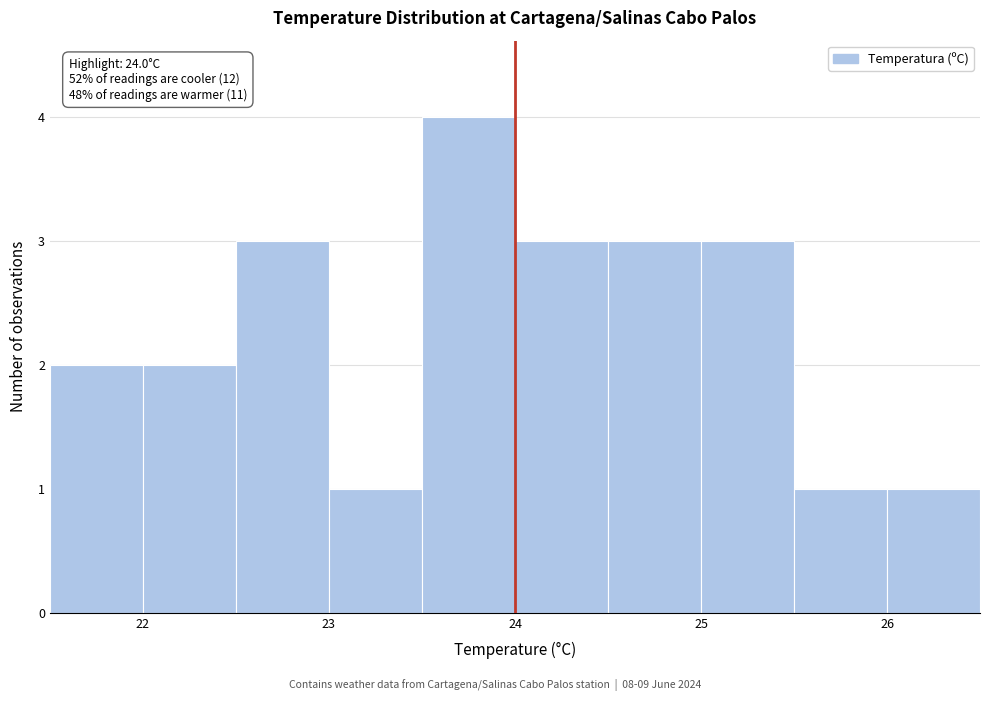

Which range on the x-axis has the tallest bar?

23.5 to 24.0